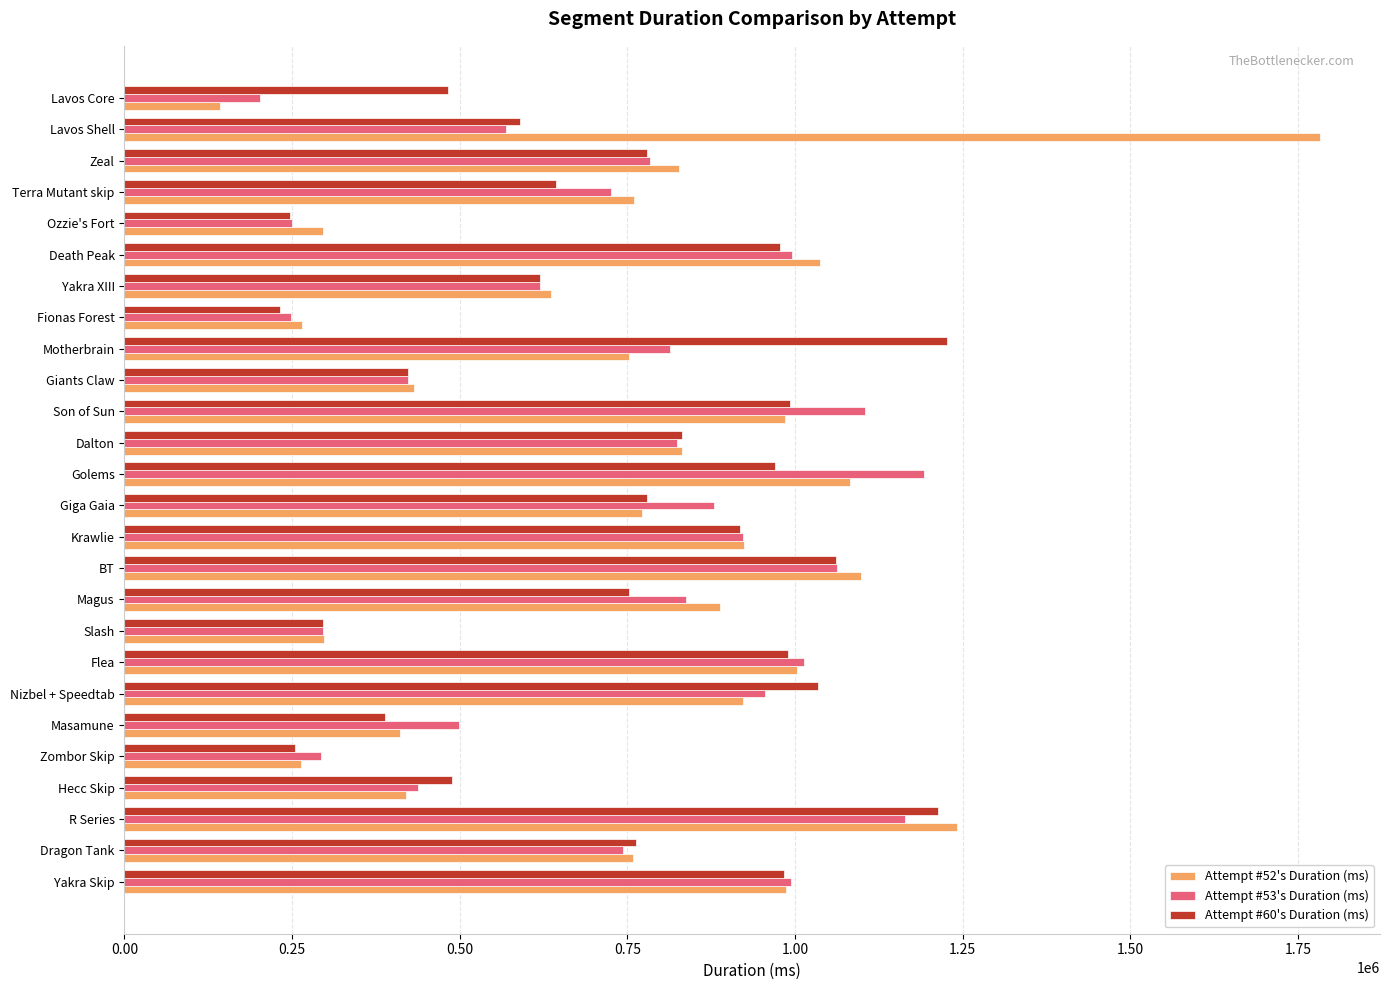

What is the approximate value of Attempt #60's Duration (ms) at Zeal, to the nearest 10?

779880